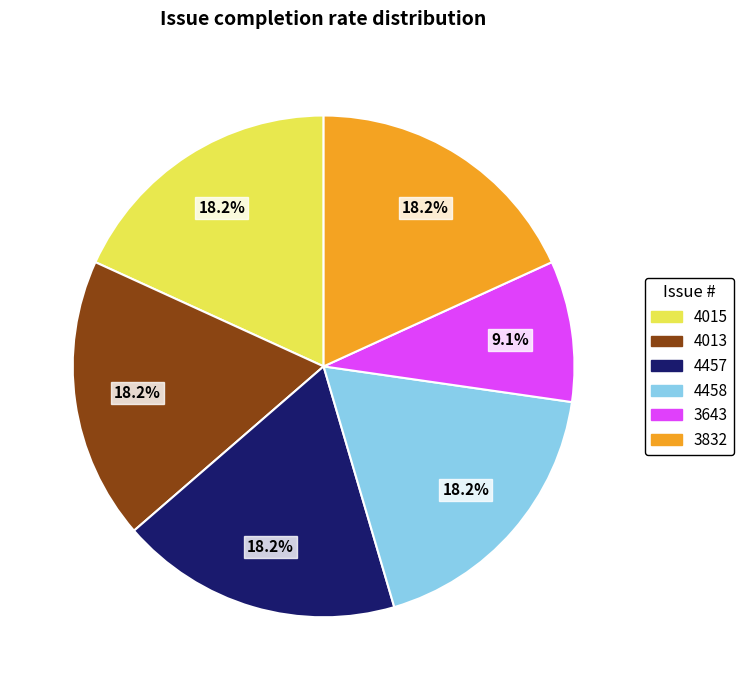

Does any single category account for the majority?

No